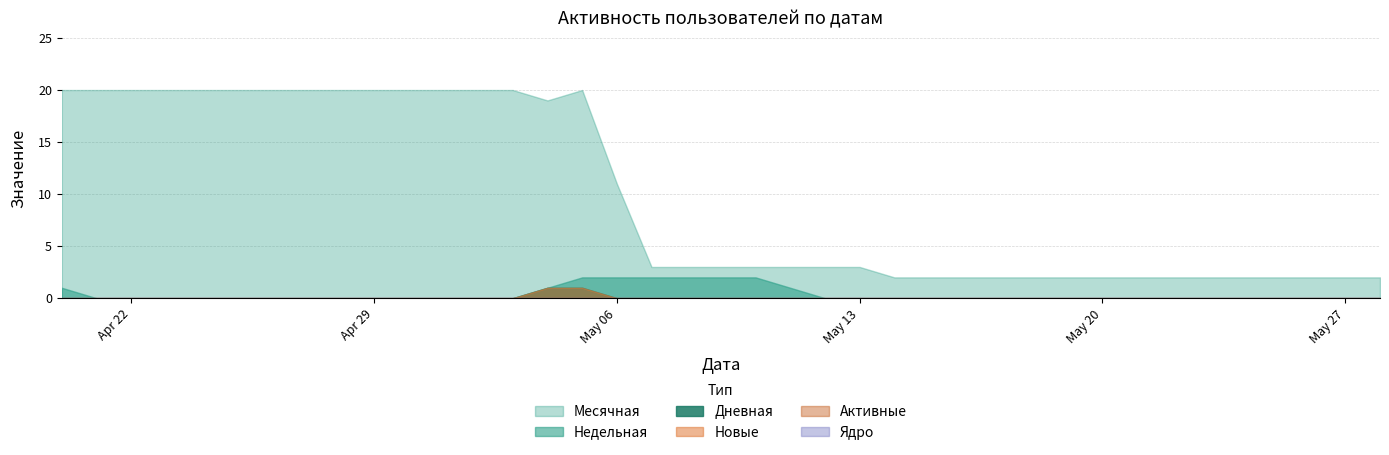

The value of Месячная at 2024-05-21 is 1. True or false?

False